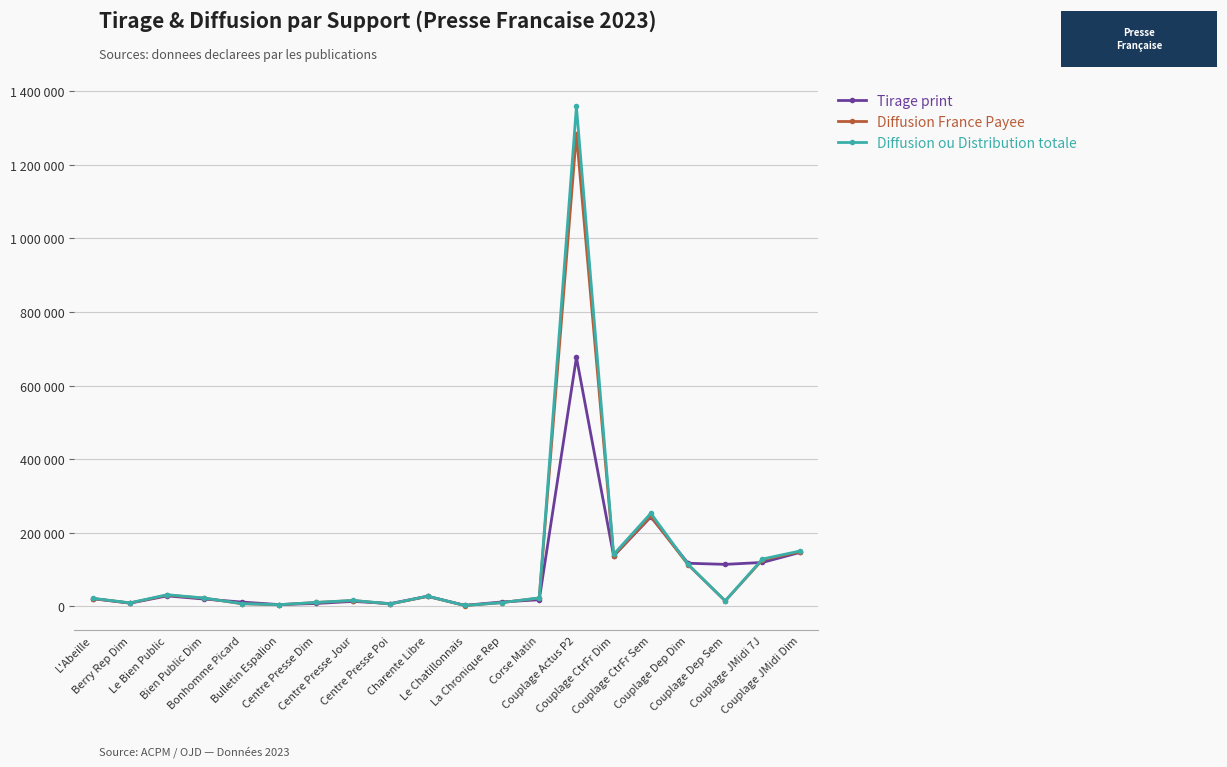

What are all the series names shown in the legend?

Tirage print, Diffusion France Payee, Diffusion ou Distribution totale